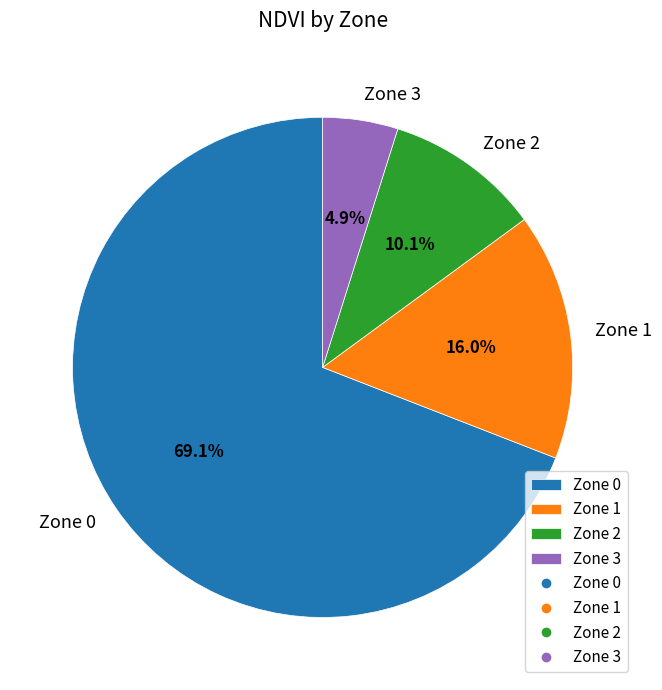

What percentage is NOT represented by Zone 1?

84.0%